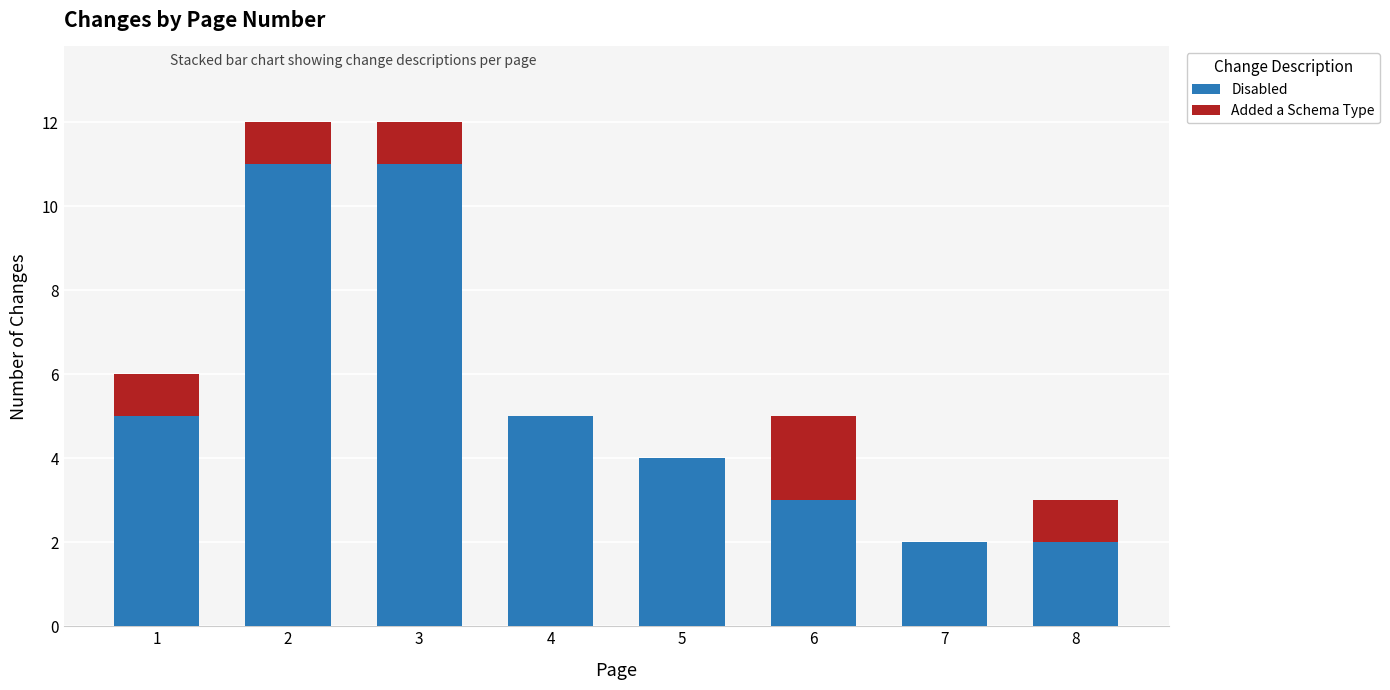

The value of Disabled at 3 is 18. True or false?

False